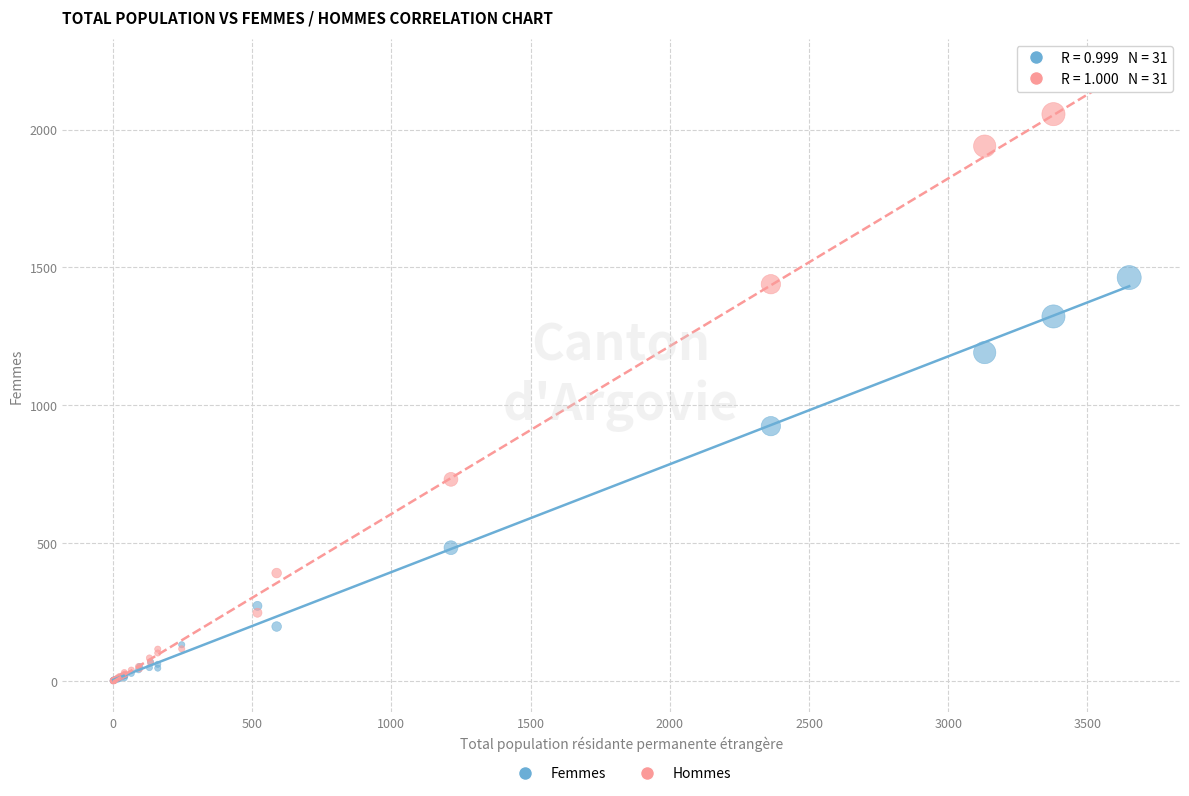

In the Hommes series, what Y value is closest to 1093?

1439